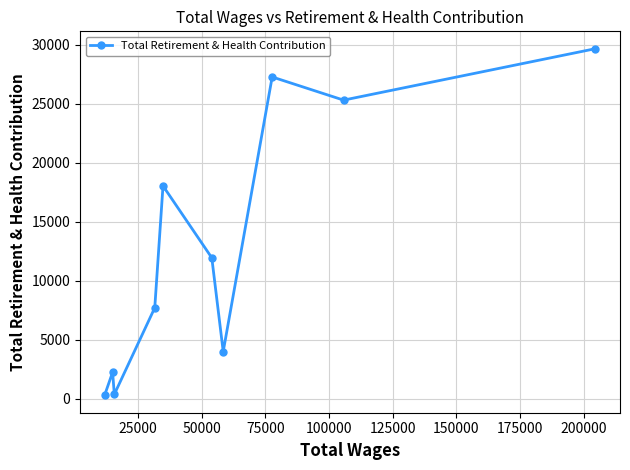

What is the greatest value displayed?

29664